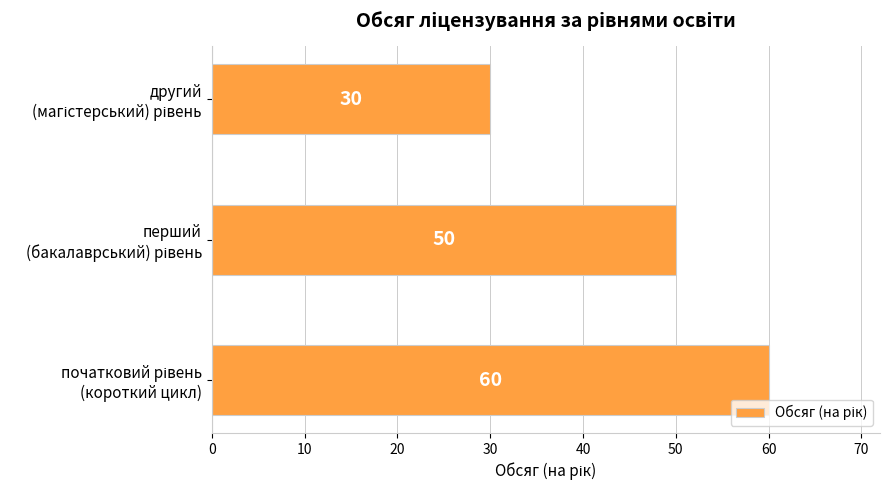

Reading bottom to top, what are all the values shown in this chart?

60	50	30